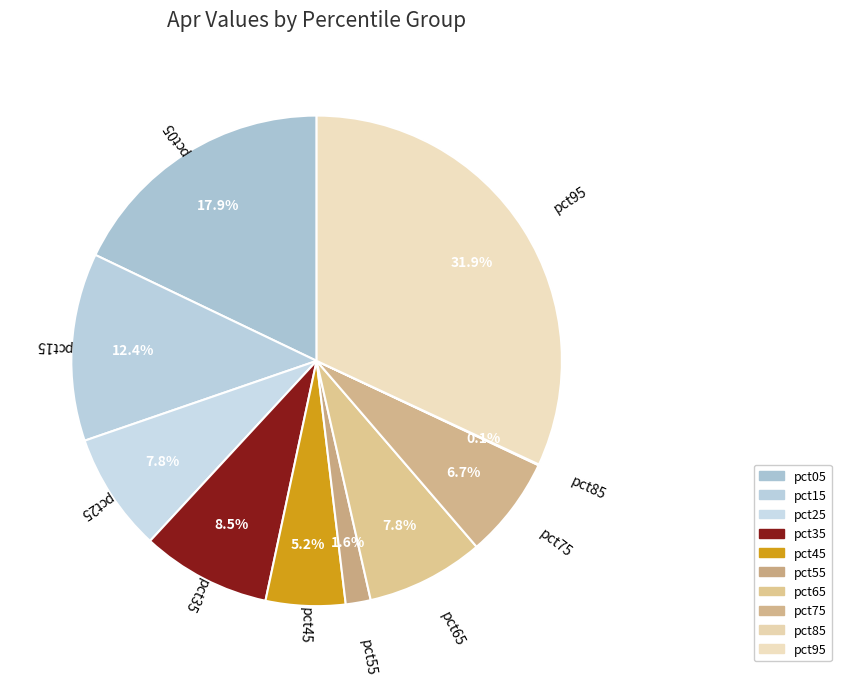

To the nearest percent, what portion does pct05 represent?

18%